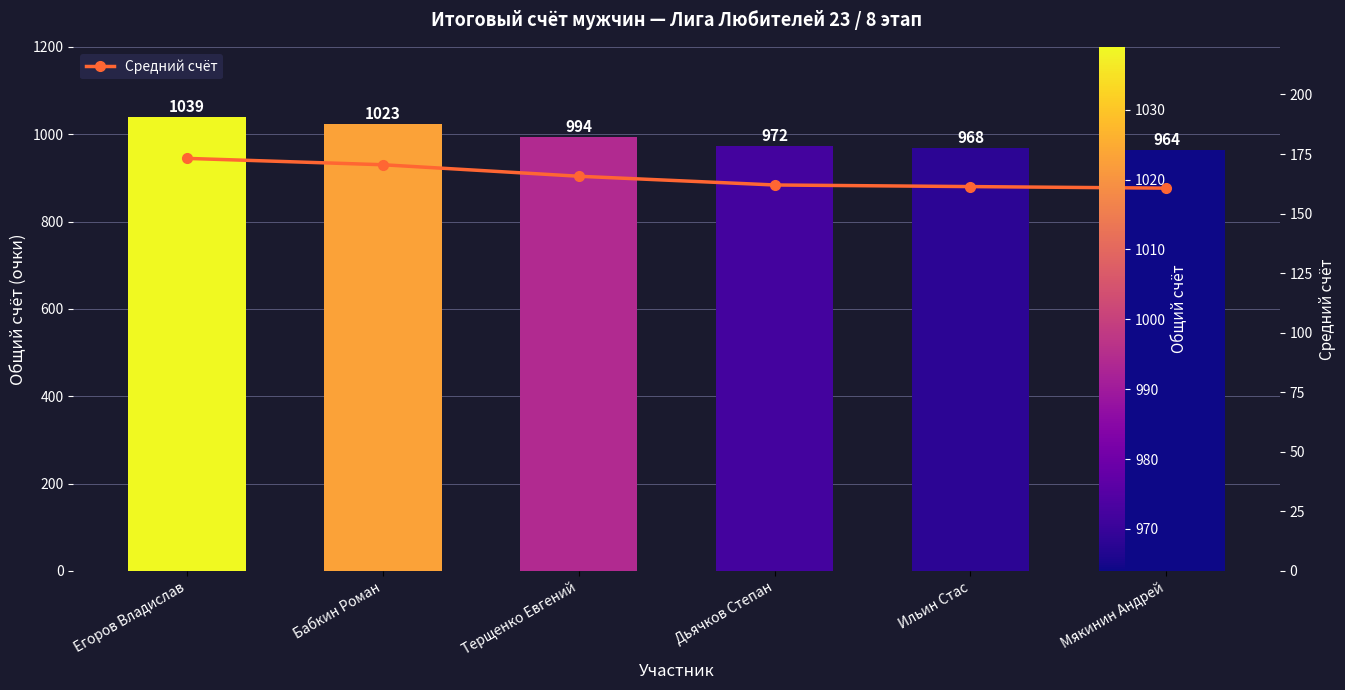

Is it true that Средний счёт equals 161.3 at Ильин Стас?

True